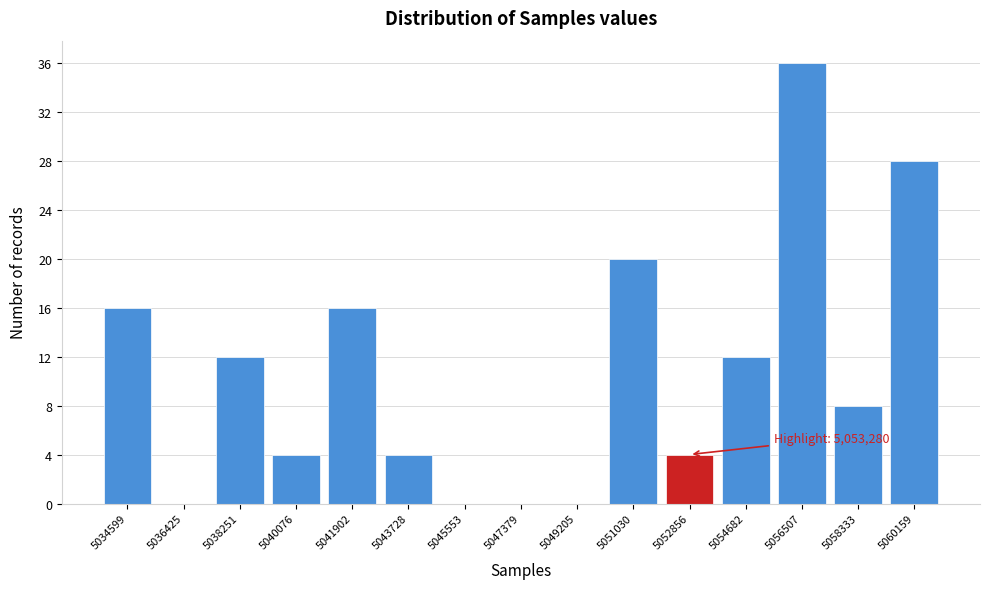

Over which range of the x-axis is the bar tallest?

5055600 to 5057400